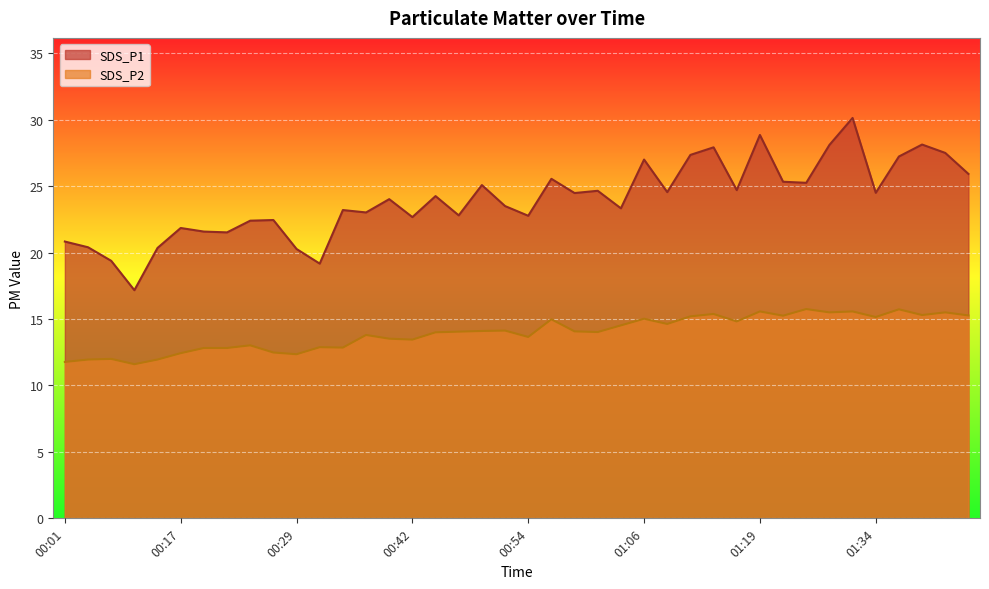

True or false: SDS_P2 and SDS_P1 cross at least once.

False